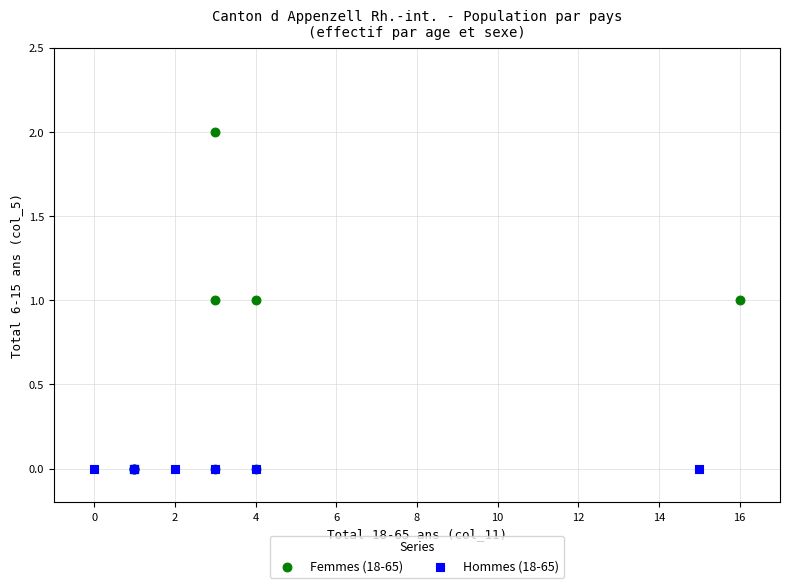

What are all the series names shown in the legend?

Femmes (18-65), Hommes (18-65)